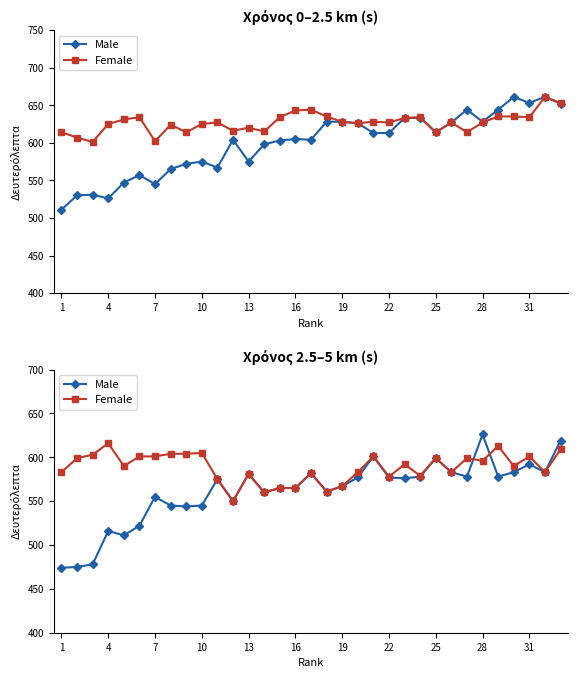

List the series in order of their peak value, lowest first.

Female, Male